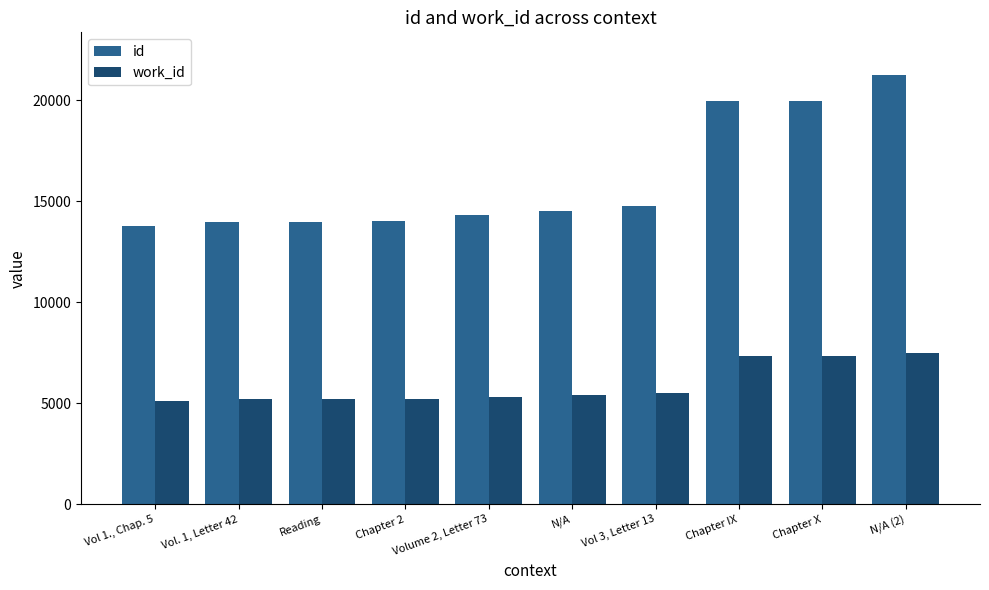

What is the sum of the work_id values at Chapter X and Volume 2, Letter 73?

12641